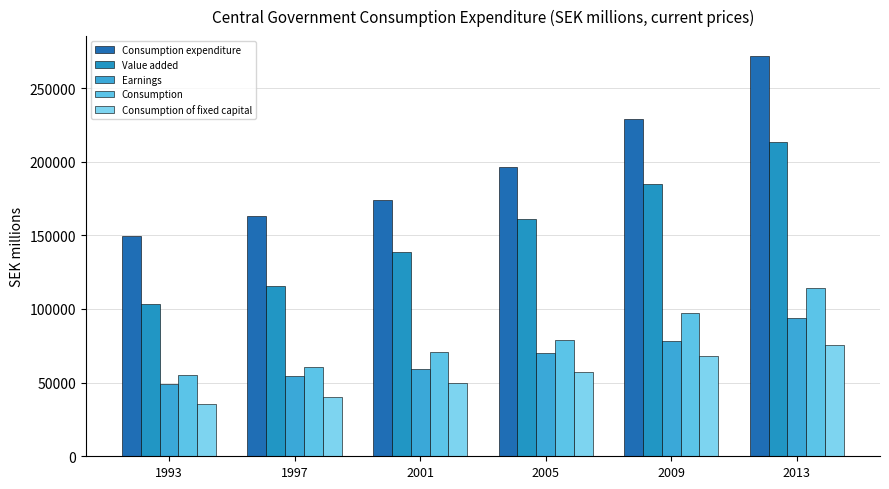

True or false: Earnings has a value of 93880 at 2013.

True